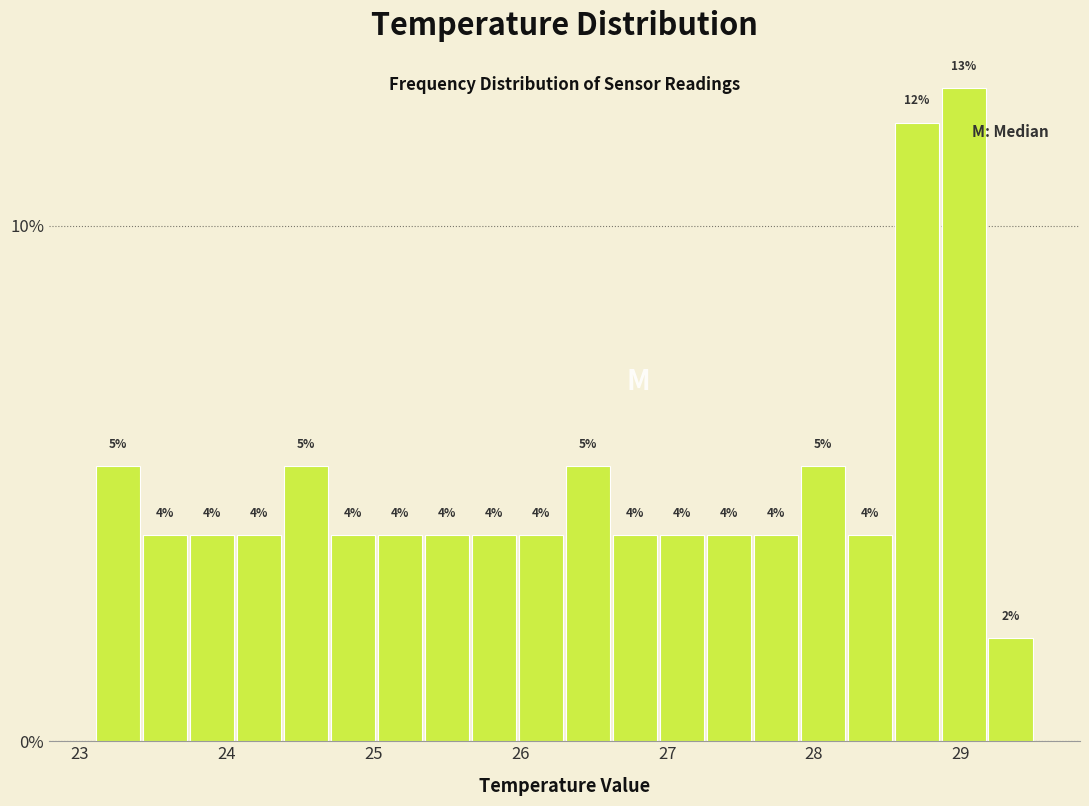

Read against the x-axis, roughly where is the centre of the tallest bar?

29.0